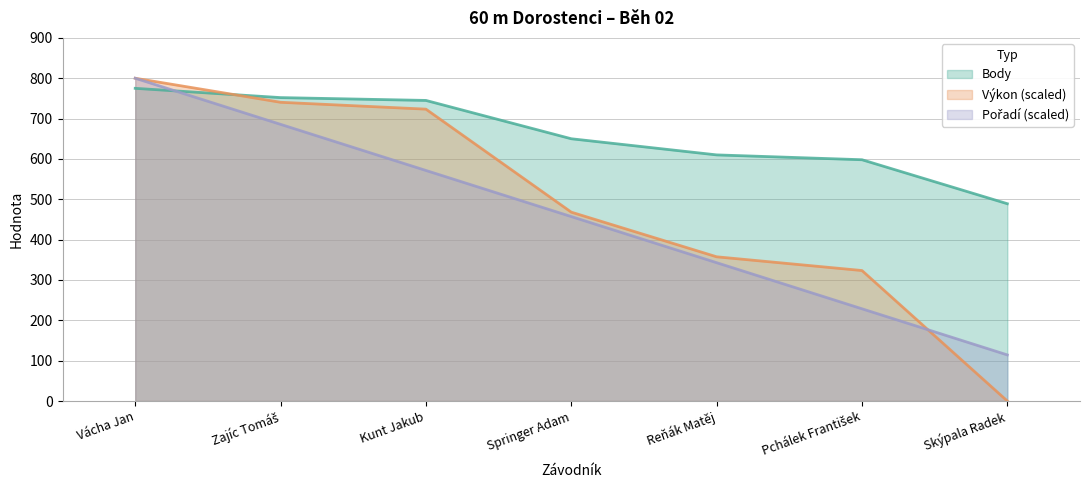

Which series changed the most between Pchálek František and Skýpala Radek?

Výkon